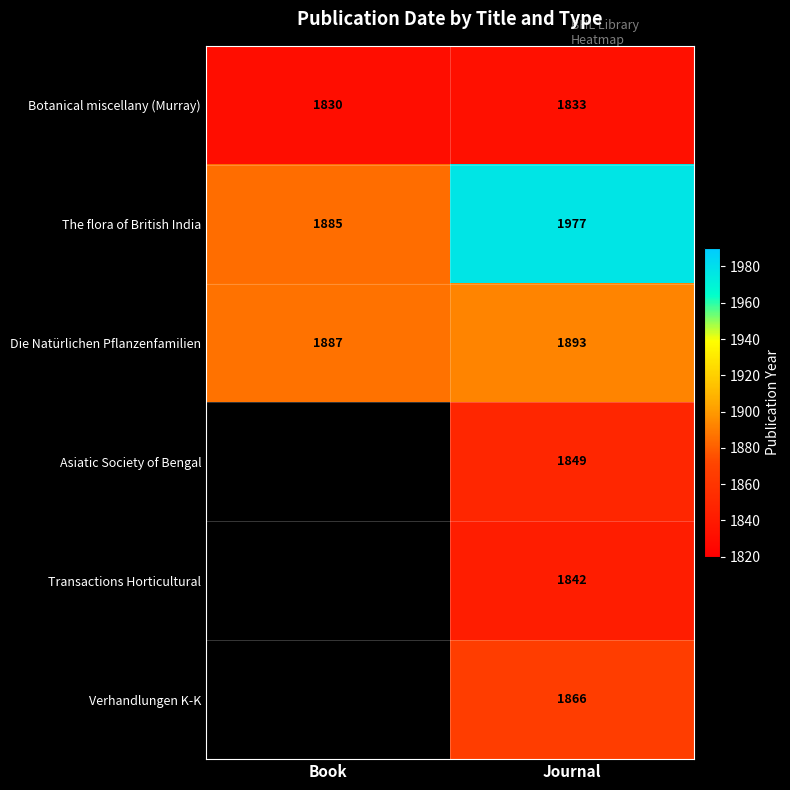

What is the difference between the maximum and minimum values in the Die Natürlichen Pflanzenfamilien series?

6